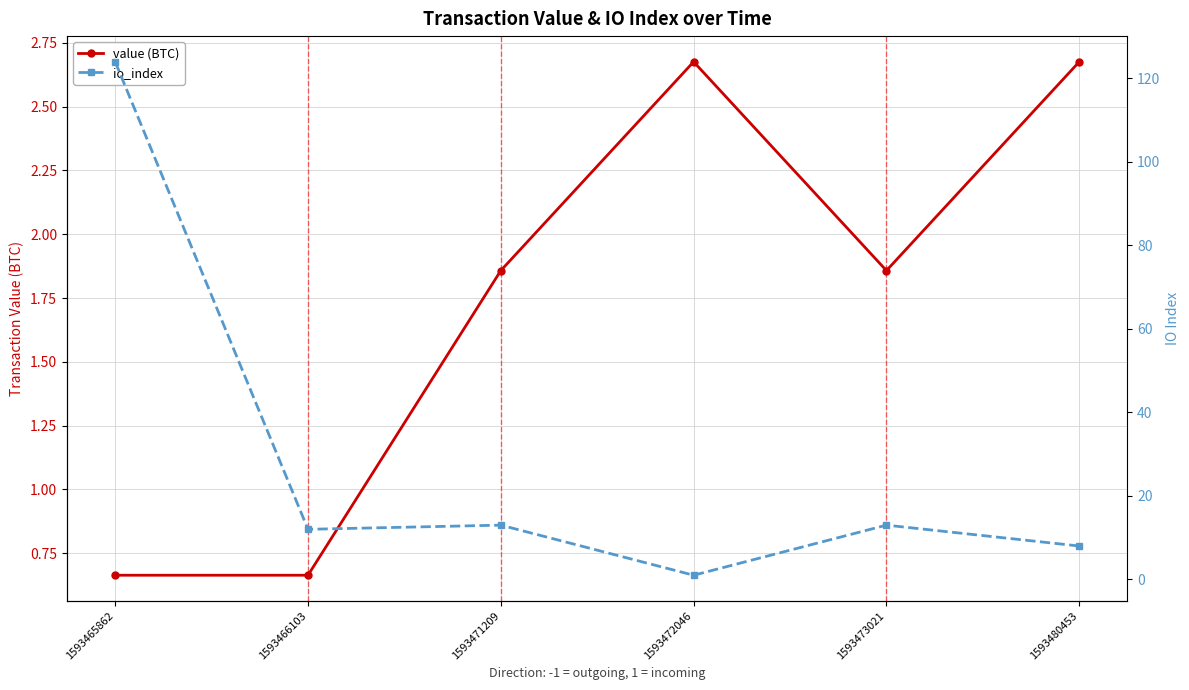

Which has a higher value, 1593465862 or 1593480453?

1593480453